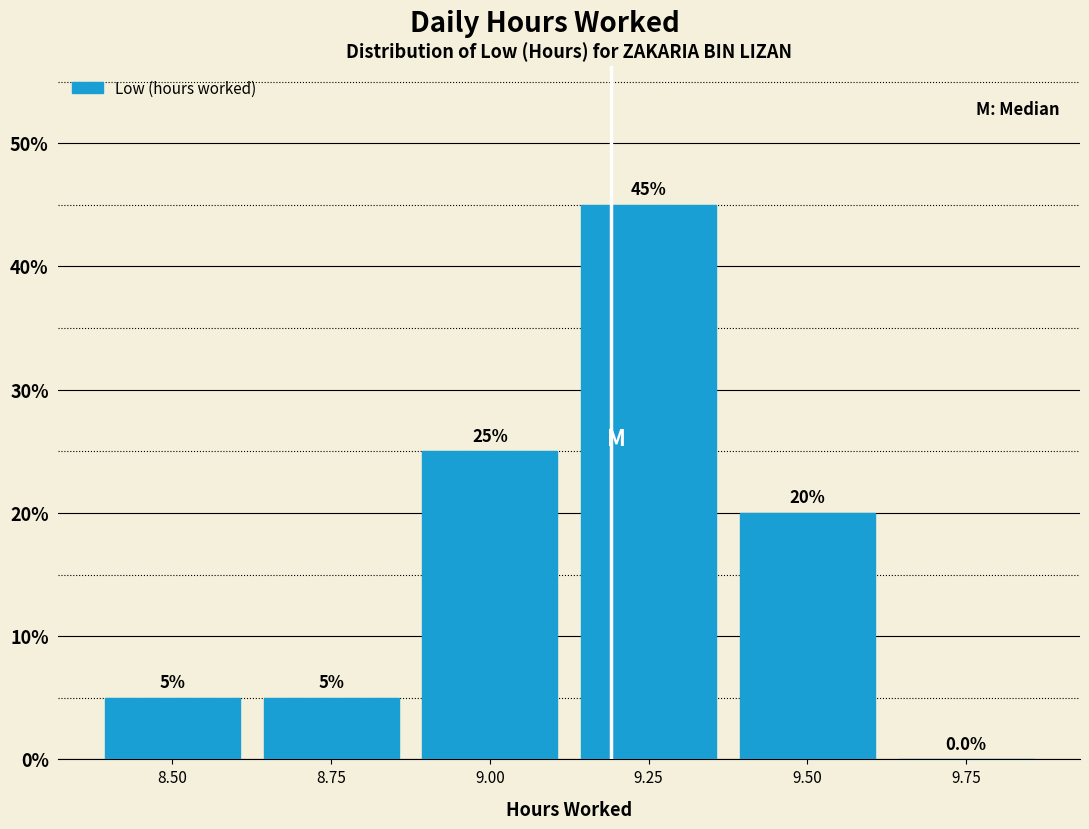

Reading right to left, list all the values displayed in this chart.

9.75=0	9.50=20	9.25=45	9.00=25	8.75=5	8.50=5